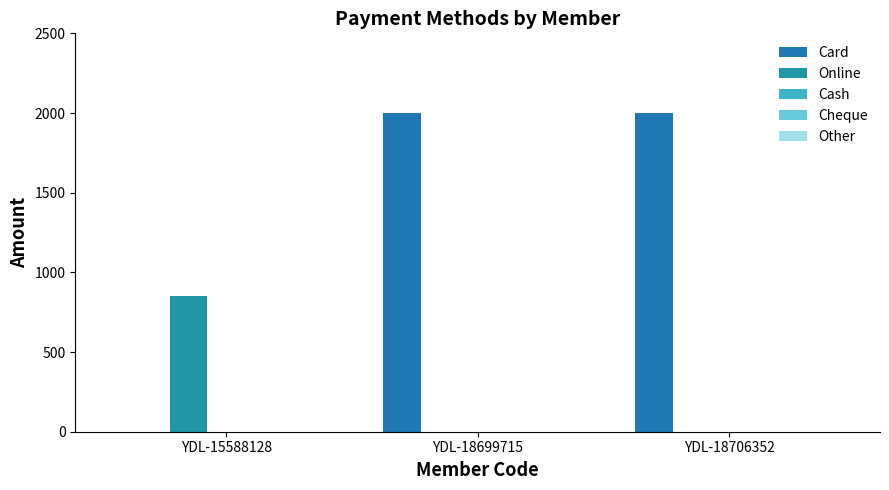

Which series changed the most between YDL-15588128 and YDL-18699715?

Card